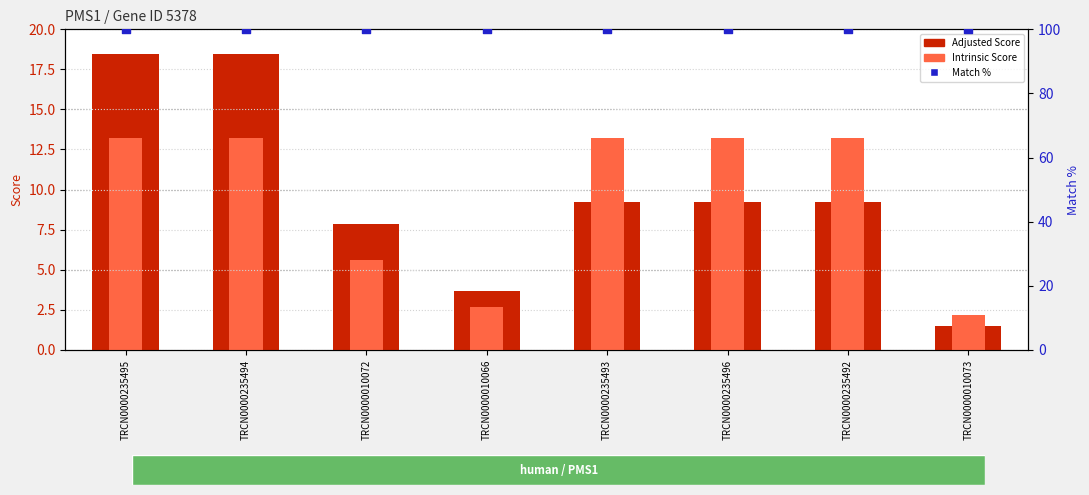

Which series has the widest spread of Y values?

Adjusted Score